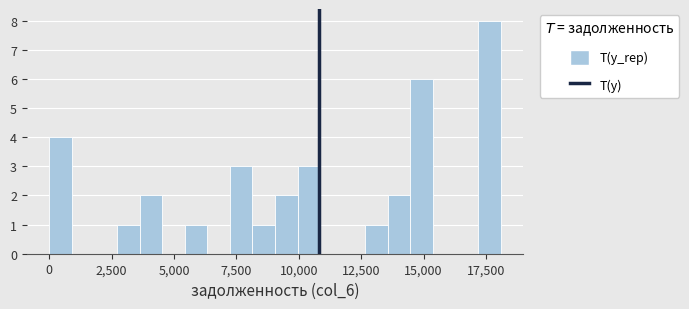

Around what value on the x-axis is the tallest bar? Give the approximate position of its centre, as read against the axis.

17500